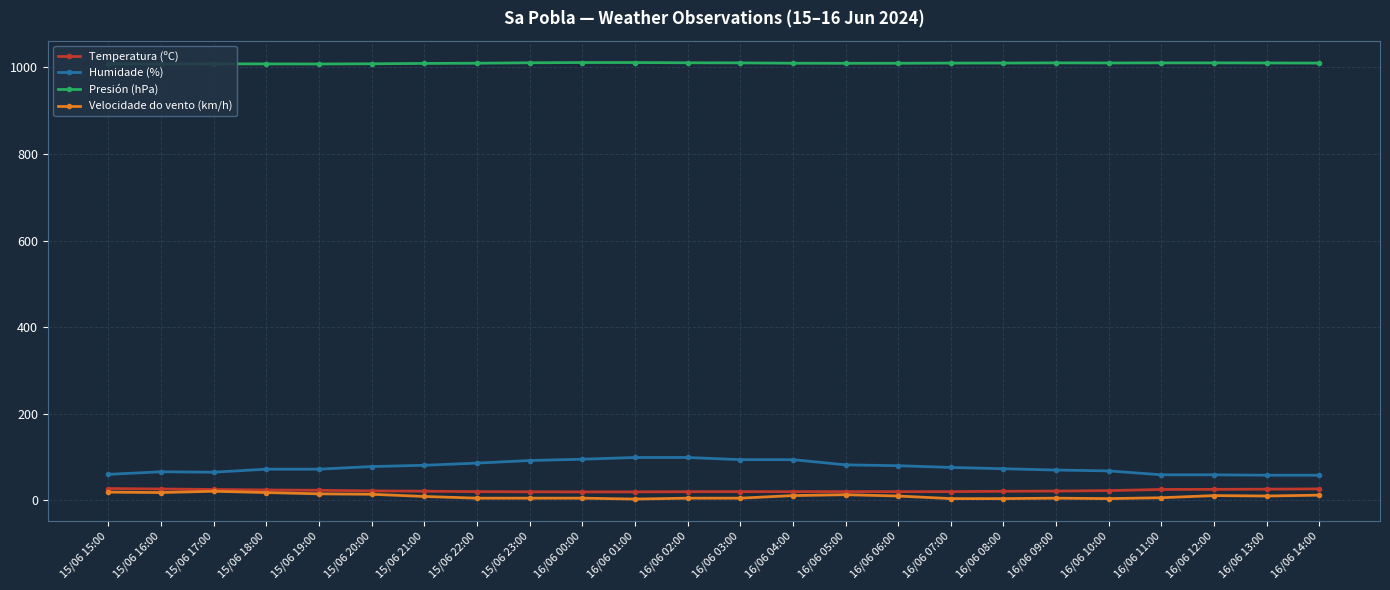

What are all the series names shown in the legend?

Temperatura (ºC), Humidade (%), Presión (hPa), Velocidade do vento (km/h)